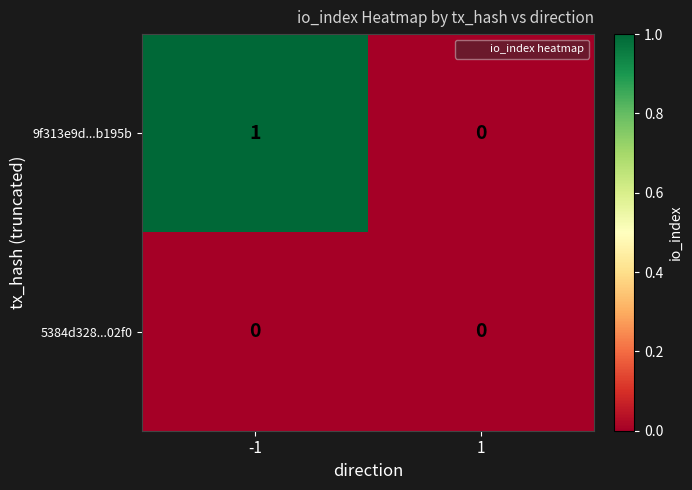

True or false: 5384d328...02f0 has a value of 0 at -1.

True